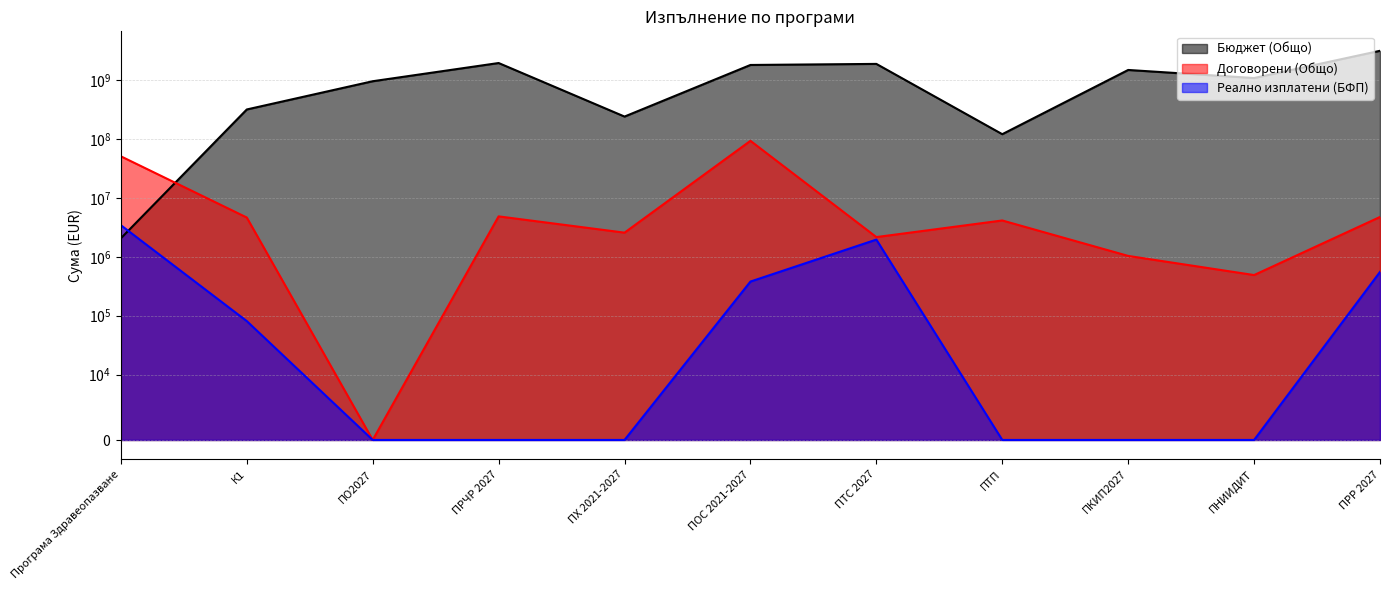

The Бюджет (Общо) series shows 1499593382.0 at ПКИП2027. True or false?

True